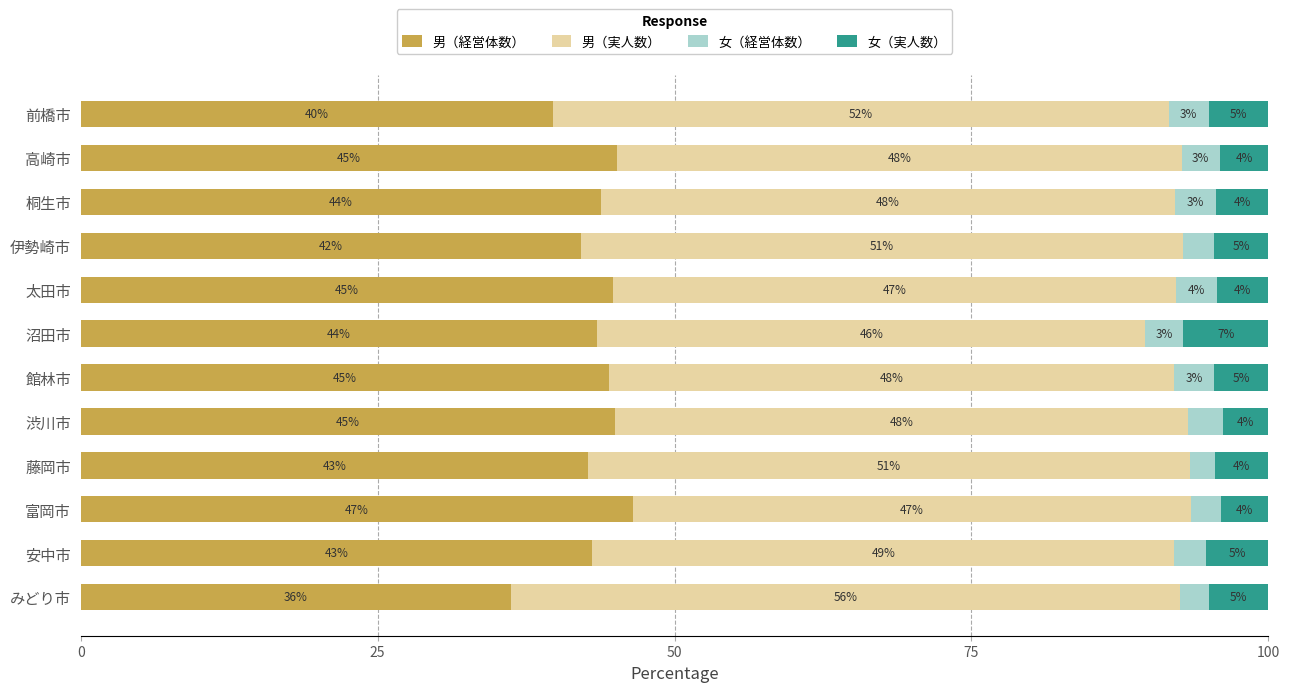

The 男（経営体数） series shows 12.3 at 藤岡市. True or false?

False